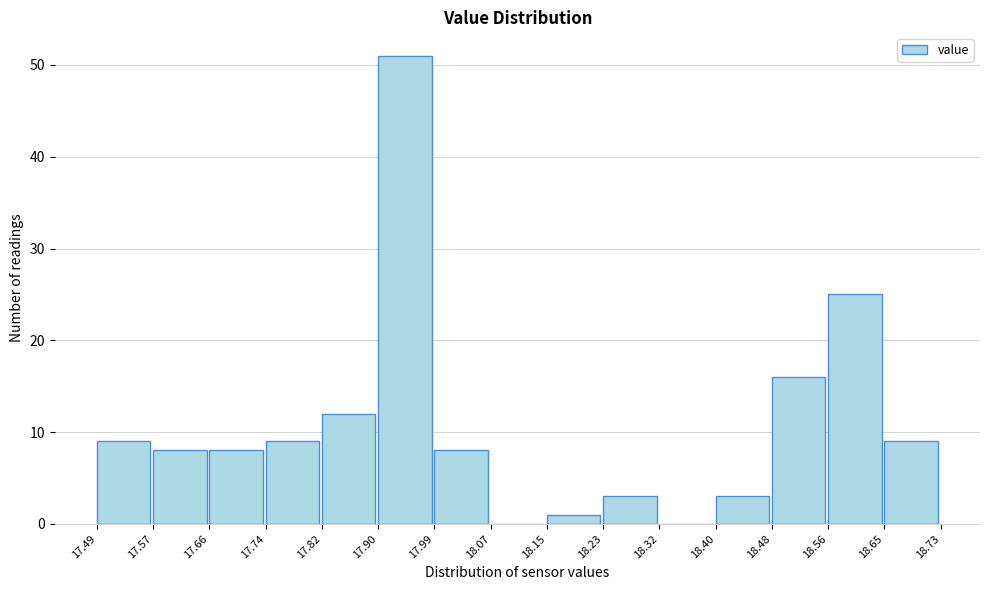

Which range on the x-axis has the tallest bar?

17.90 to 17.99